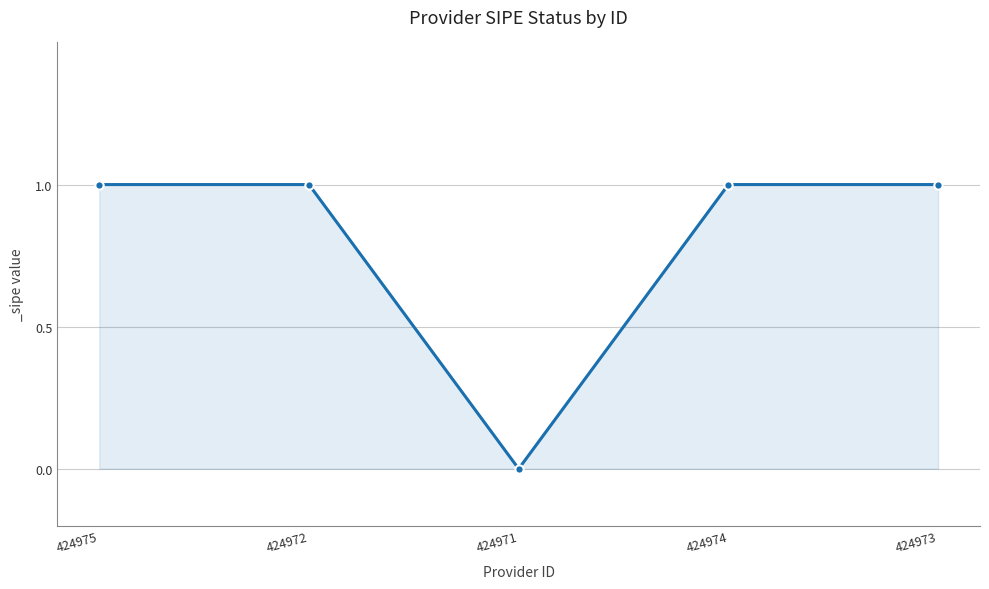

Which category has the lowest value across all series?

424971